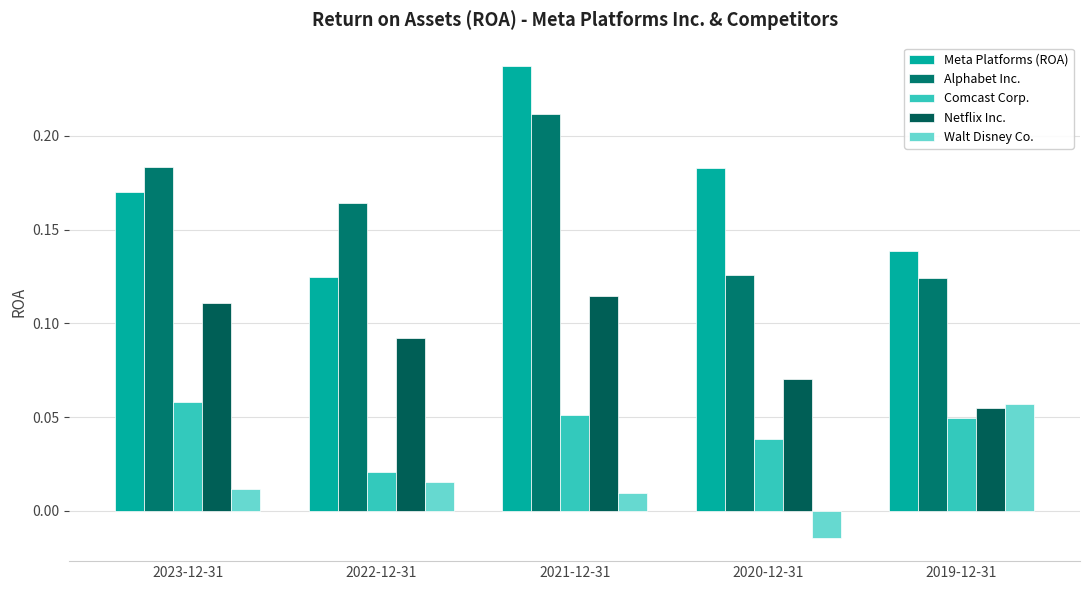

At which category is the sum across all series the highest?

2021-12-31